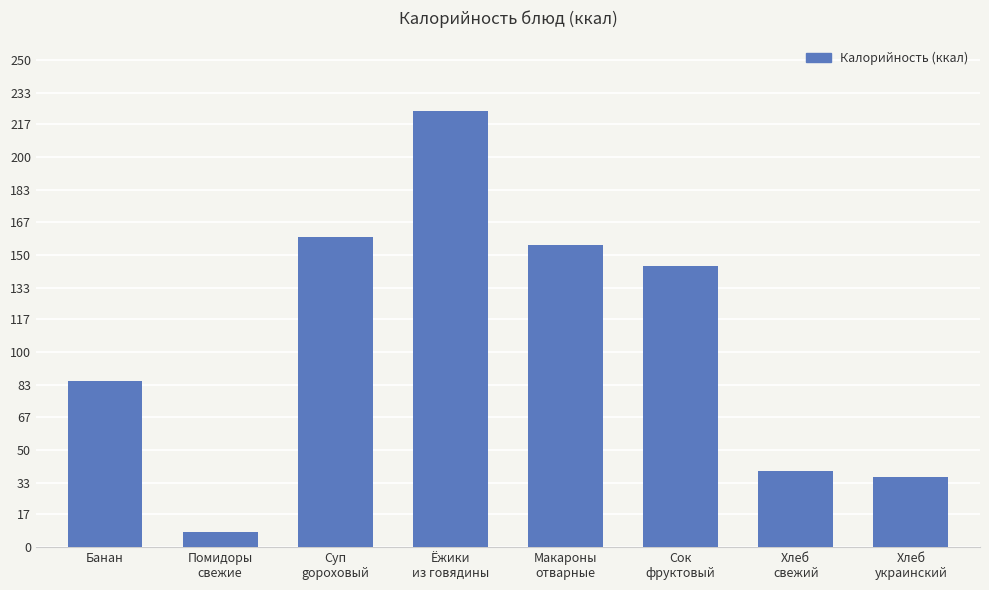

What is the ratio of the value at Ёжики
из говядины to the value at Сок
фруктовый?

1.6